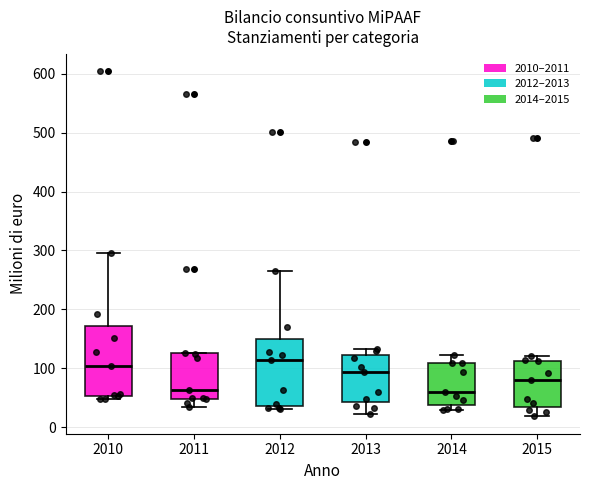

Reading left to right, read every box against the y-axis: the position of its median line, the range the box covers, and the ends of its whiskers. The values are not printed on the chart, so give them approximately, as read against the axis.

2010: median 100, box 50 to 170, whiskers 50 (just below the box's lower edge) to 300
2011: median 60, box 50 to 130, whiskers 30 to 130
2012: median 110, box 40 to 150, whiskers 30 to 260
2013: median 90, box 40 to 120, whiskers 20 to 130
2014: median 60, box 40 to 110, whiskers 30 to 120
2015: median 80, box 30 to 110, whiskers 20 to 120